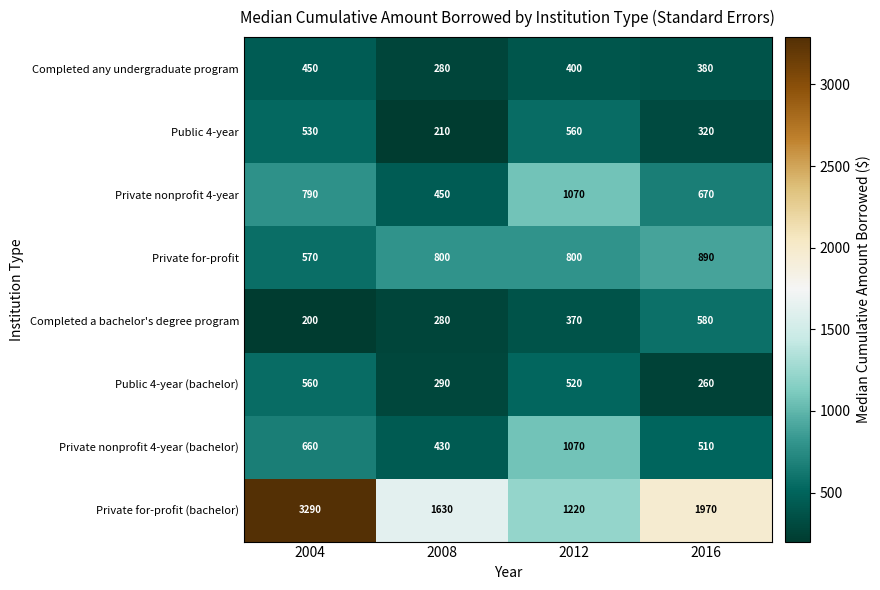

Between 2008 and 2012, which series saw the biggest shift?

Private nonprofit 4-year (bachelor)